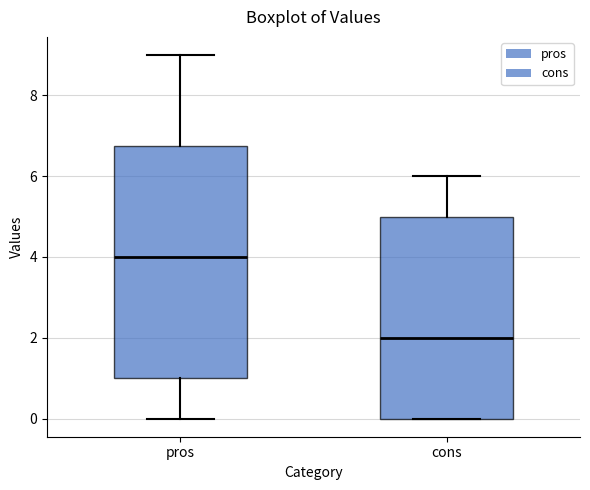

Reading left to right, read every box against the y-axis: the position of its median line, the range the box covers, and the ends of its whiskers. The values are not printed on the chart, so give them approximately, as read against the axis.

pros: median 4.0, box 1.0 to 6.8, whiskers 0.0 to 9.0
cons: median 2.0, box 0.0 to 5.0, whiskers 0.0 to 6.0